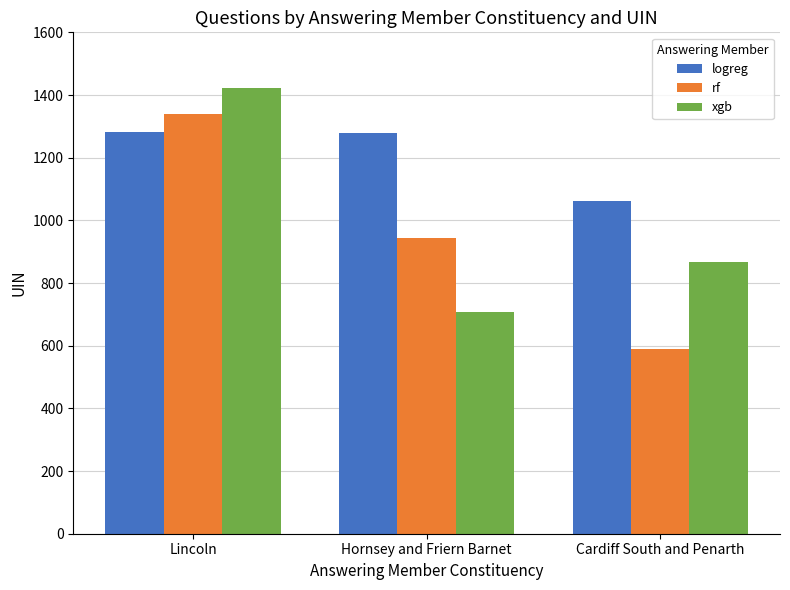

What is the difference between the maximum and minimum values in the rf series?

748